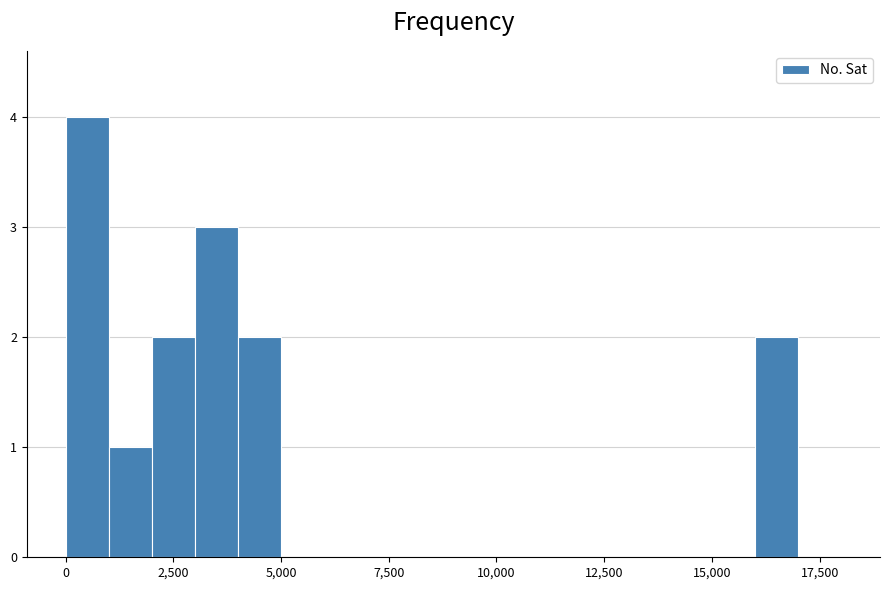

Read against the x-axis, roughly where is the centre of the tallest bar?

500